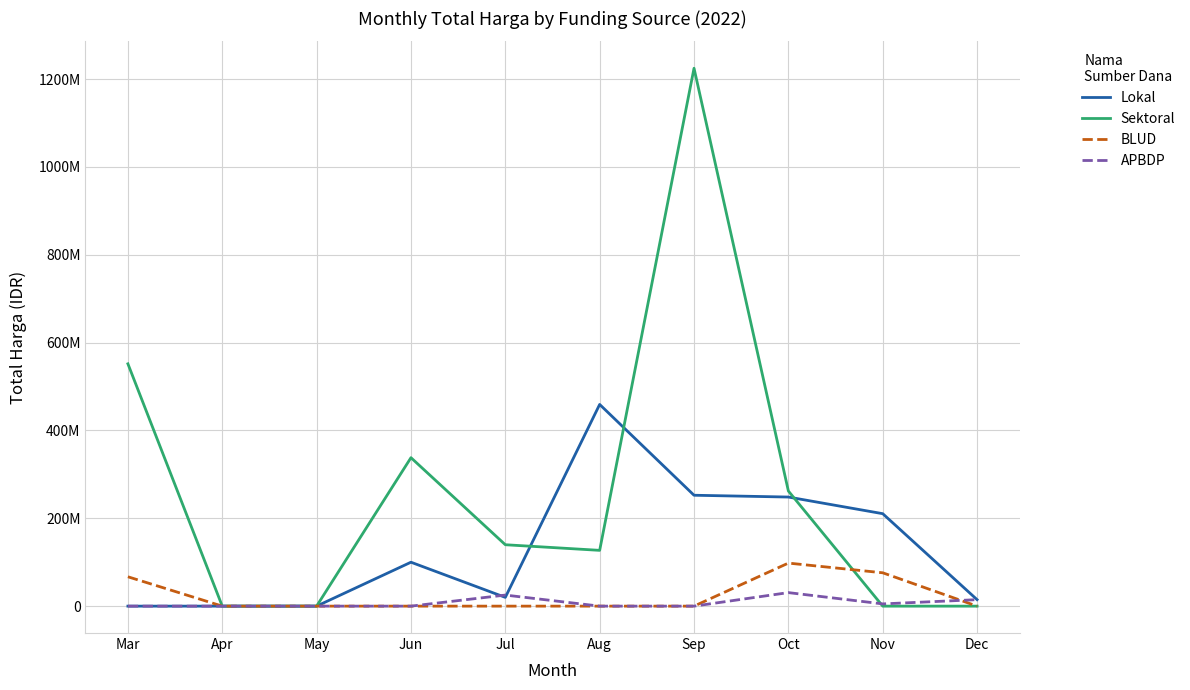

Reading right to left, transcribe all the data shown in this chart.

Lokal: Dec=14750000	Nov=210498000	Oct=248375000	Sep=252477000	Aug=459215000	Jul=19950000	Jun=100000000	May=0	Apr=0	Mar=0
Sektoral: Dec=0	Nov=0	Oct=262118150	Sep=1224682000	Aug=127000000	Jul=139800000	Jun=338000000	May=0	Apr=0	Mar=551714225
BLUD: Dec=0	Nov=75920000	Oct=98000000	Sep=0	Aug=0	Jul=0	Jun=0	May=0	Apr=0	Mar=66871000
APBDP: Dec=14750000	Nov=5093000	Oct=30800000	Sep=0	Aug=0	Jul=25200000	Jun=0	May=0	Apr=0	Mar=0